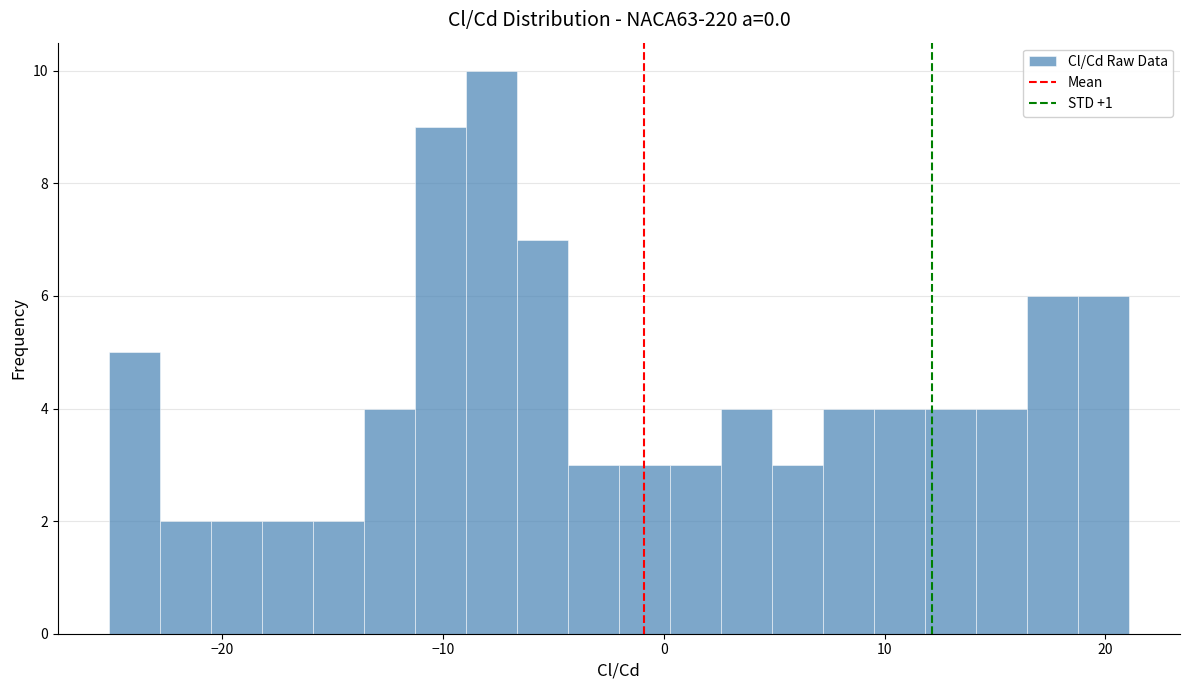

Read against the x-axis, roughly where is the centre of the tallest bar?

-8